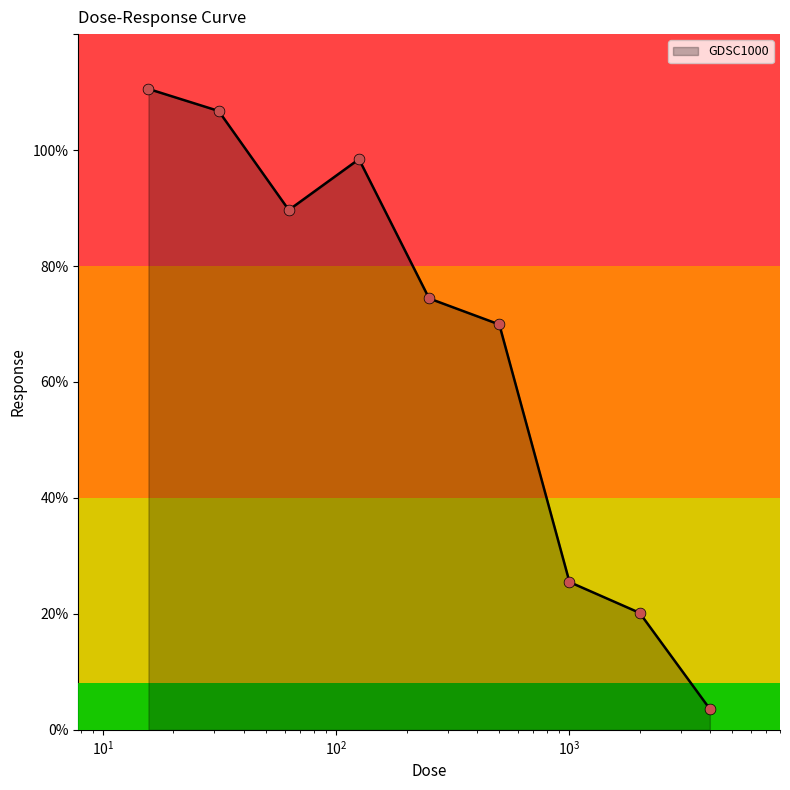

What is the smallest value displayed?

3.6